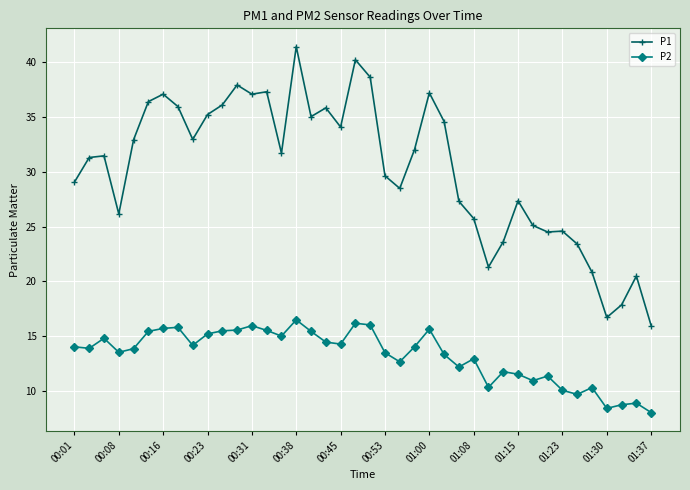

What is the sum of all P2 values?

530.8